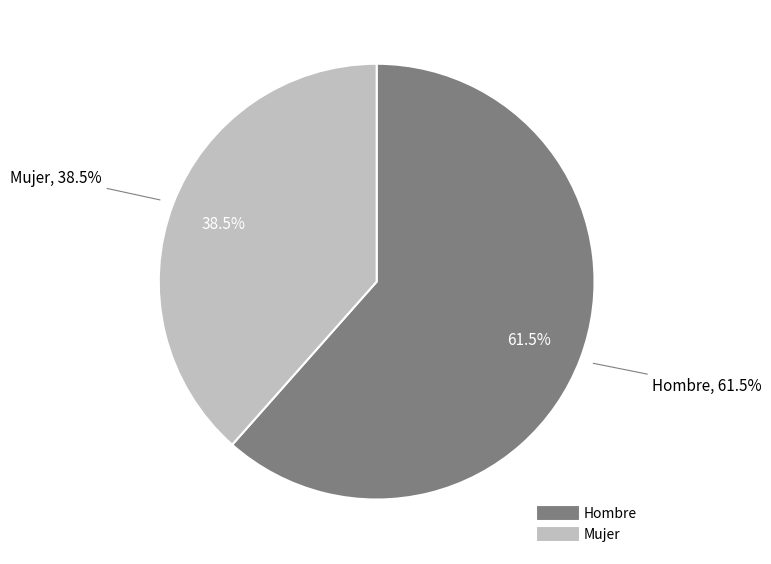

Count the number of slices in the pie.

2